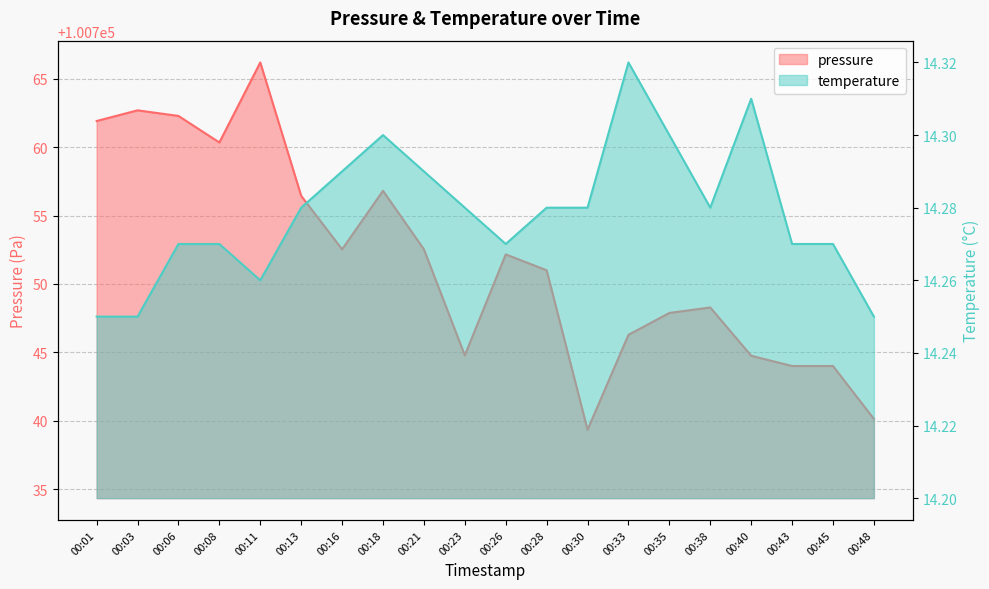

List the series in order of their overall mean, lowest first.

temperature, pressure